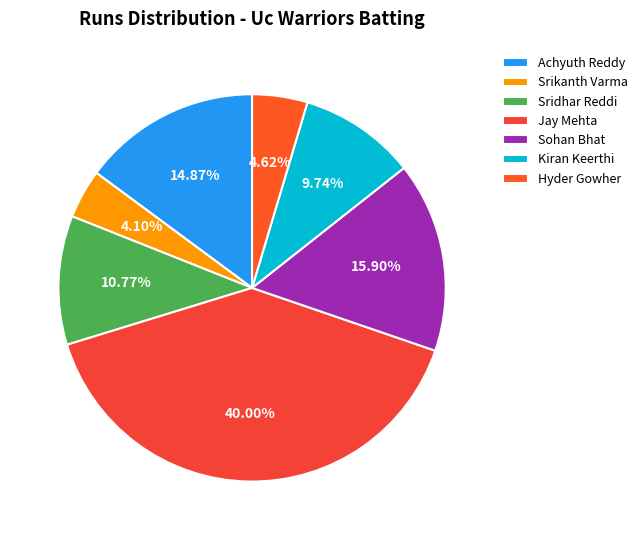

How many slices are in this pie chart?

7